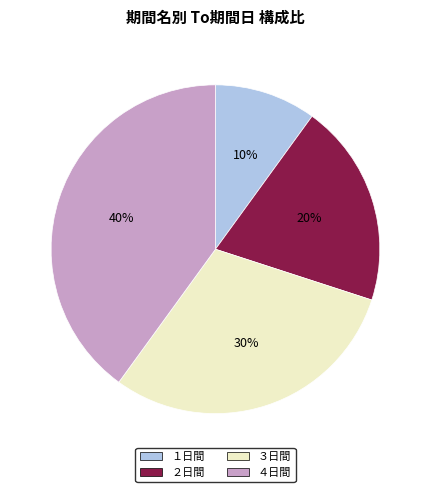

Which has a higher value, ３日間 or １日間?

３日間